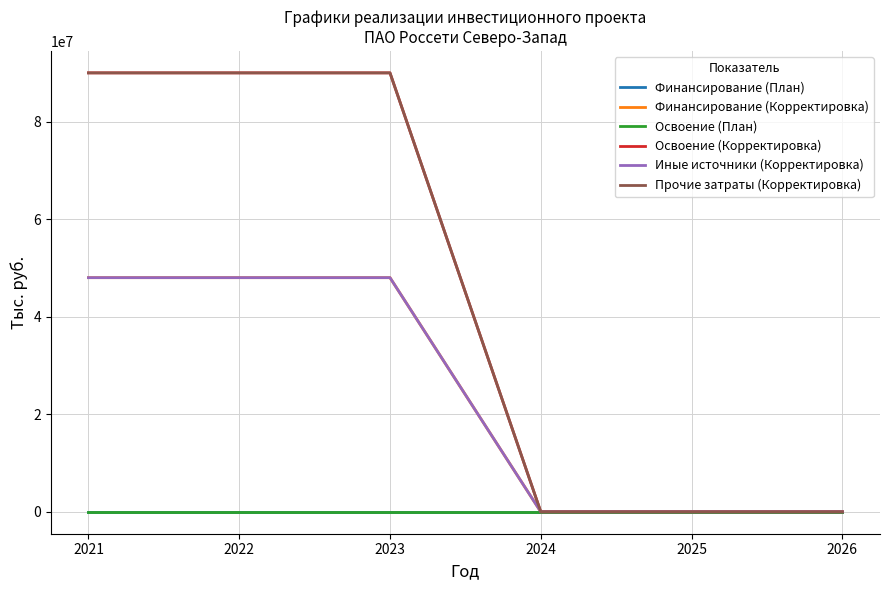

Does the chart display data point markers on the line(s)?

No